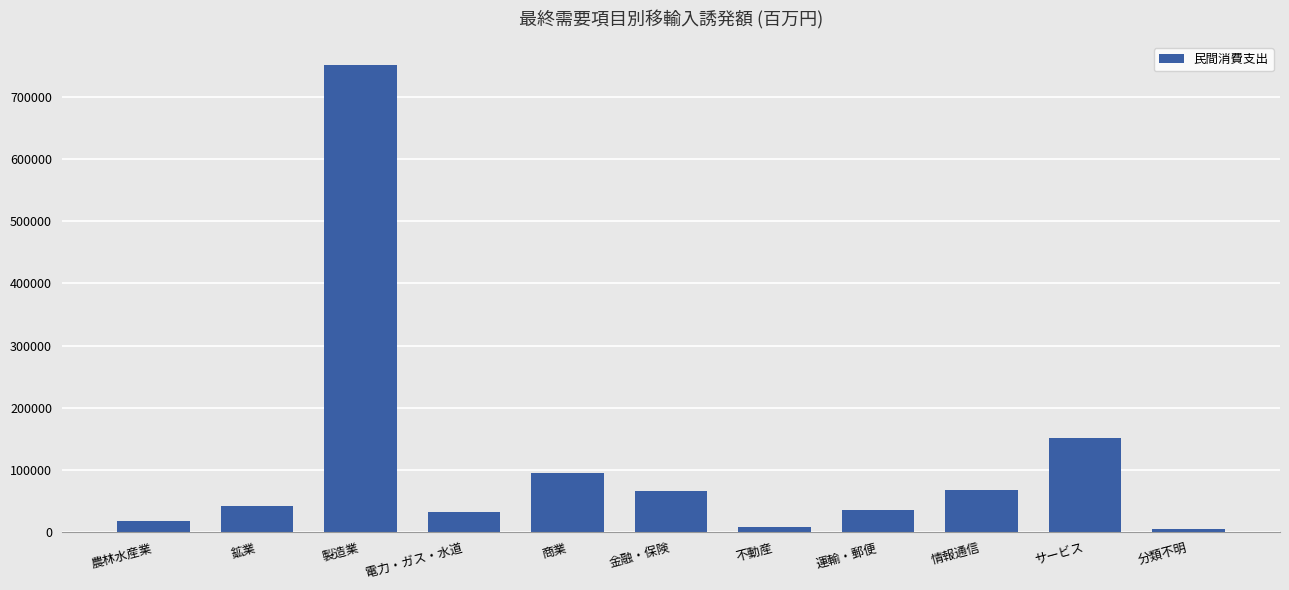

Are the bars horizontal?

No